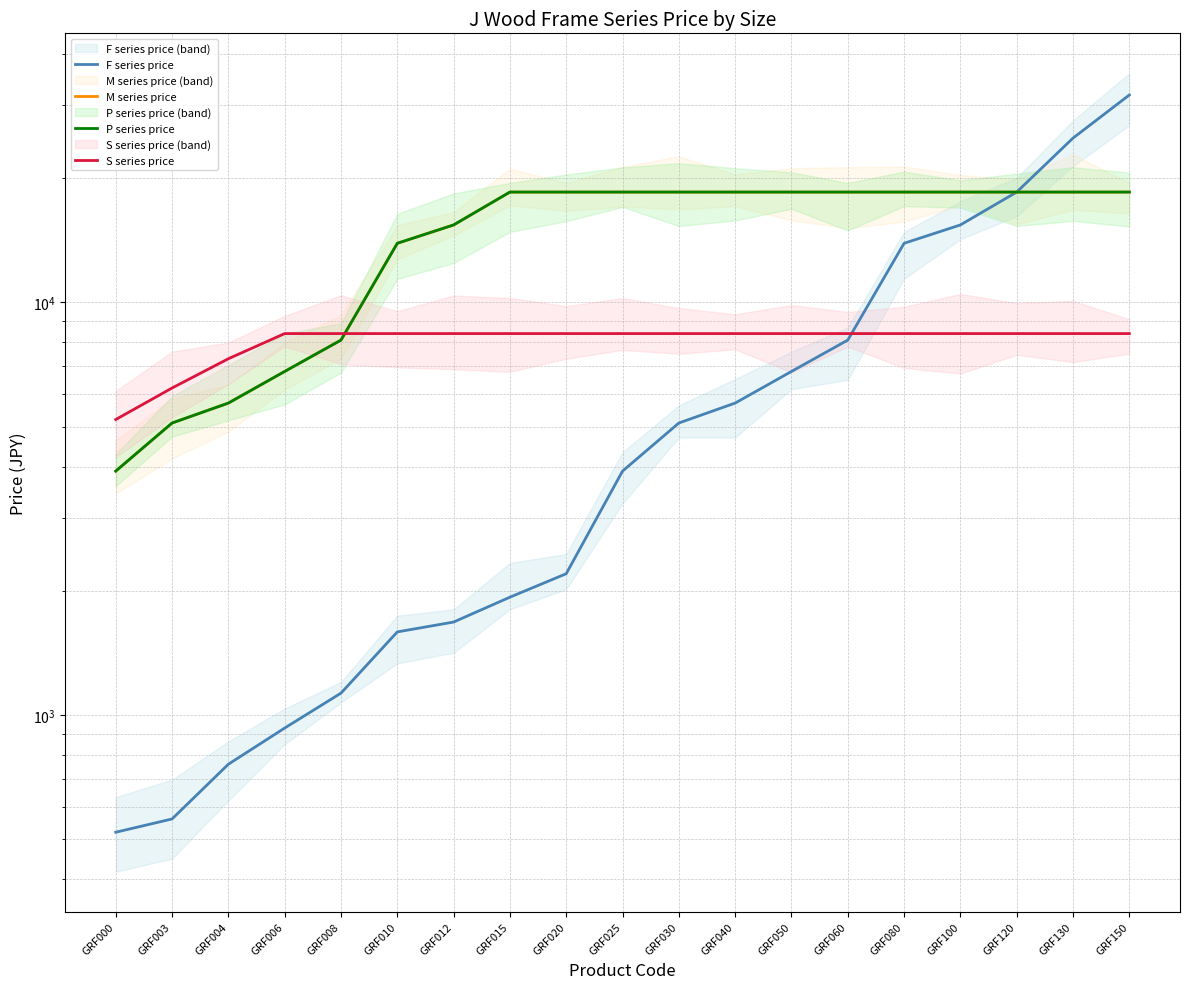

At which category does the chart reach its peak across all series?

GRF150